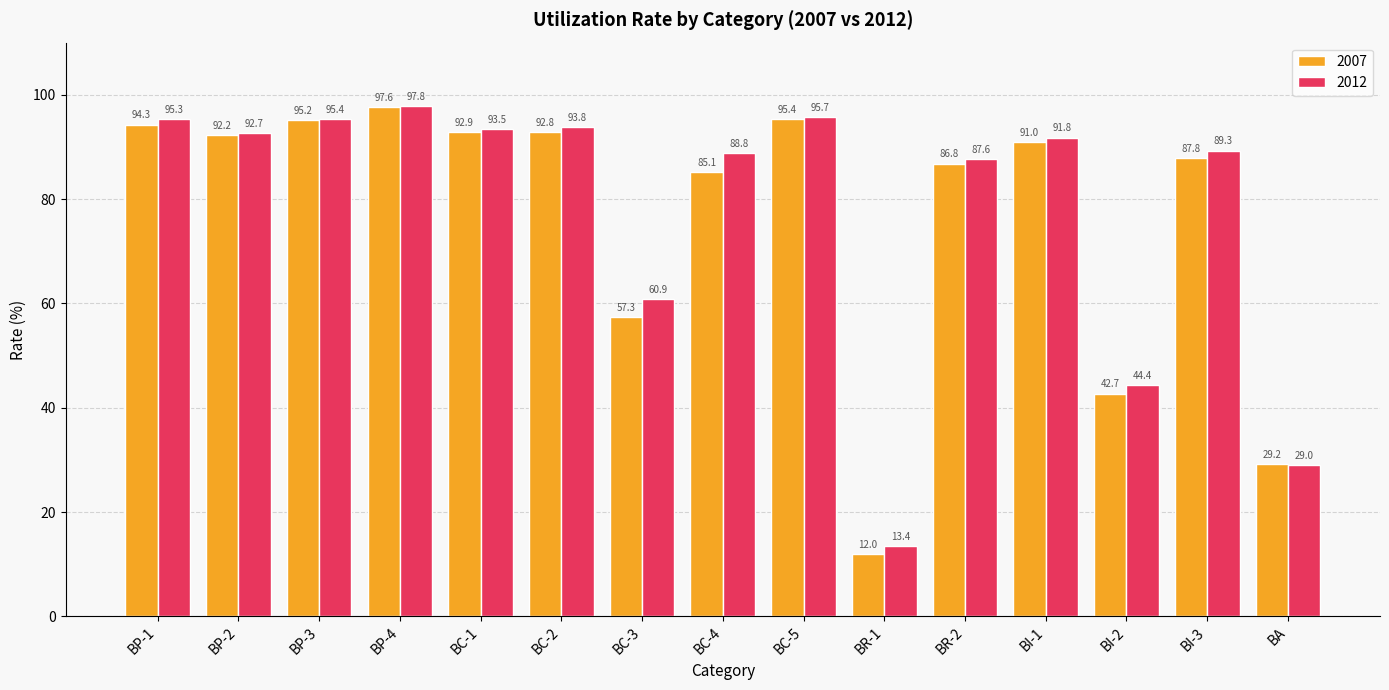

List the series in order of their peak value, highest first.

2012, 2007